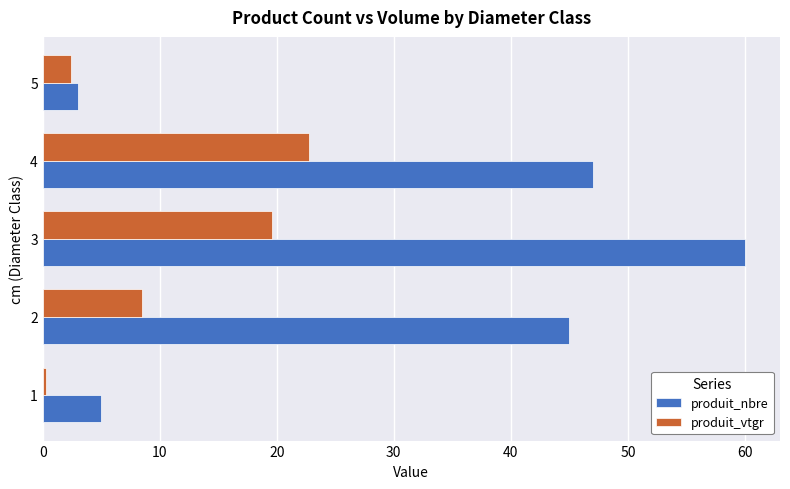

What is the average value of the produit_vtgr series?

10.7